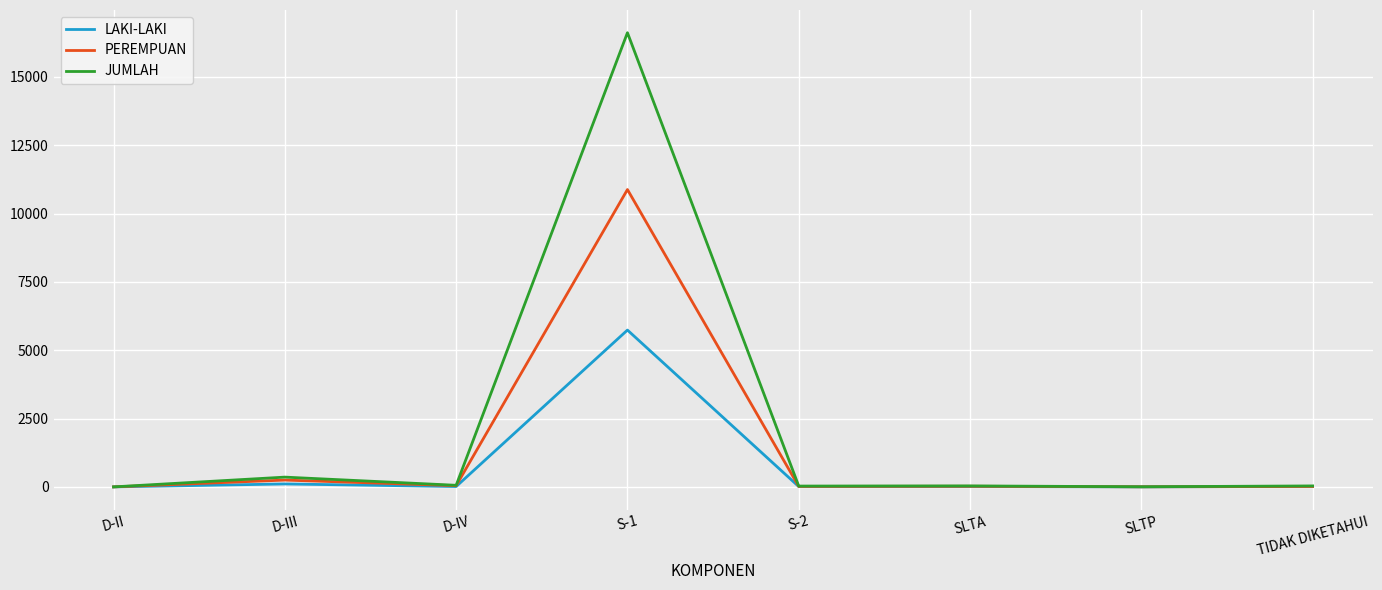

Is the value of JUMLAH at S-2 greater than the value of LAKI-LAKI at S-1?

No